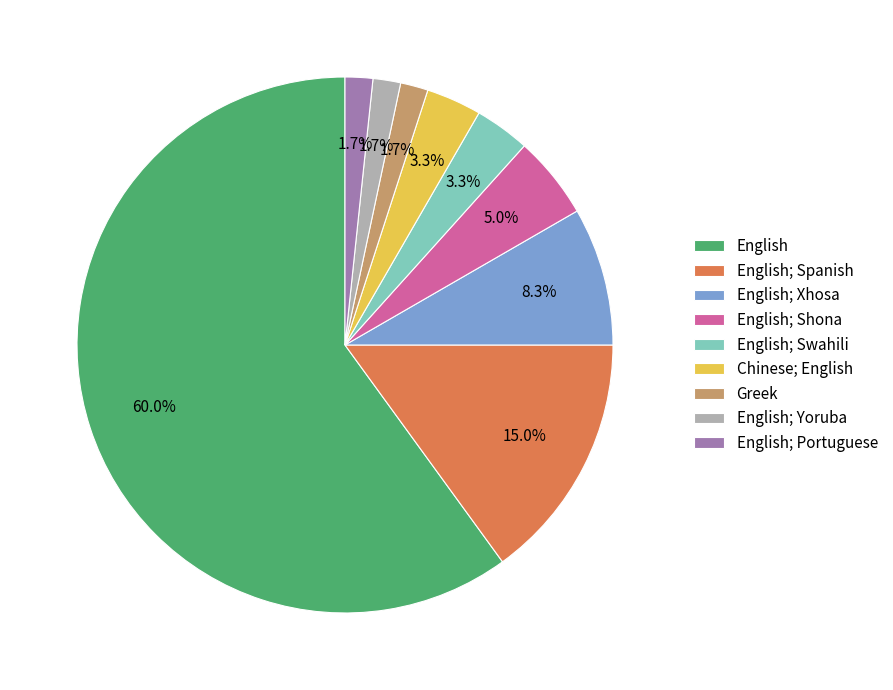

How many segments does this pie chart have?

9